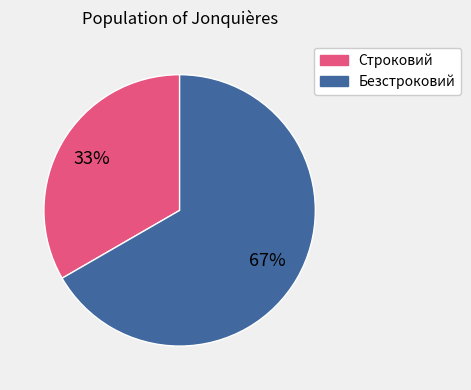

How many slices are in this pie chart?

2